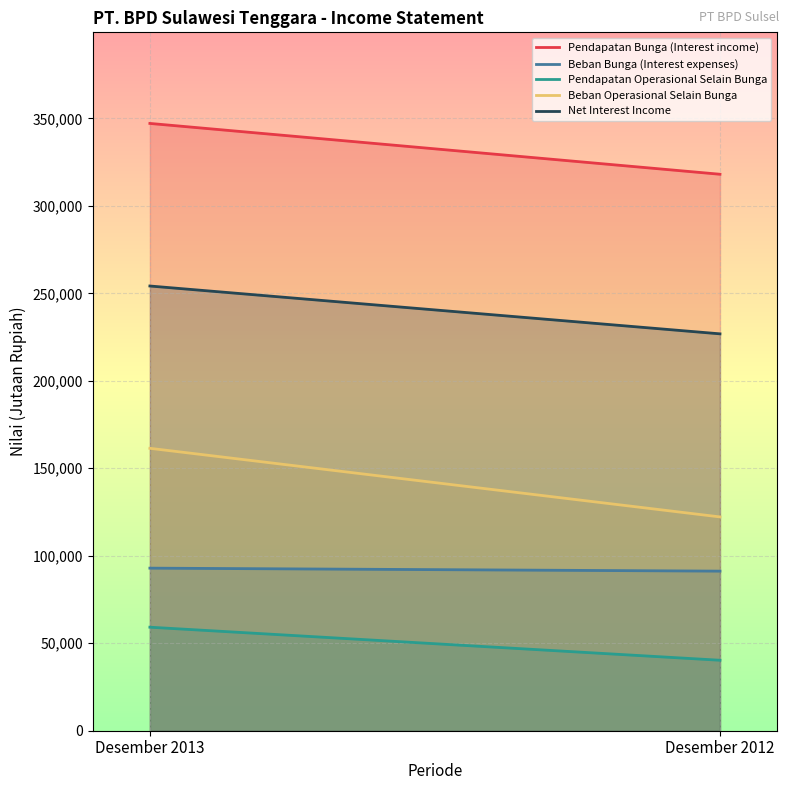

Between Desember 2013 and Desember 2012, which is larger?

Desember 2013